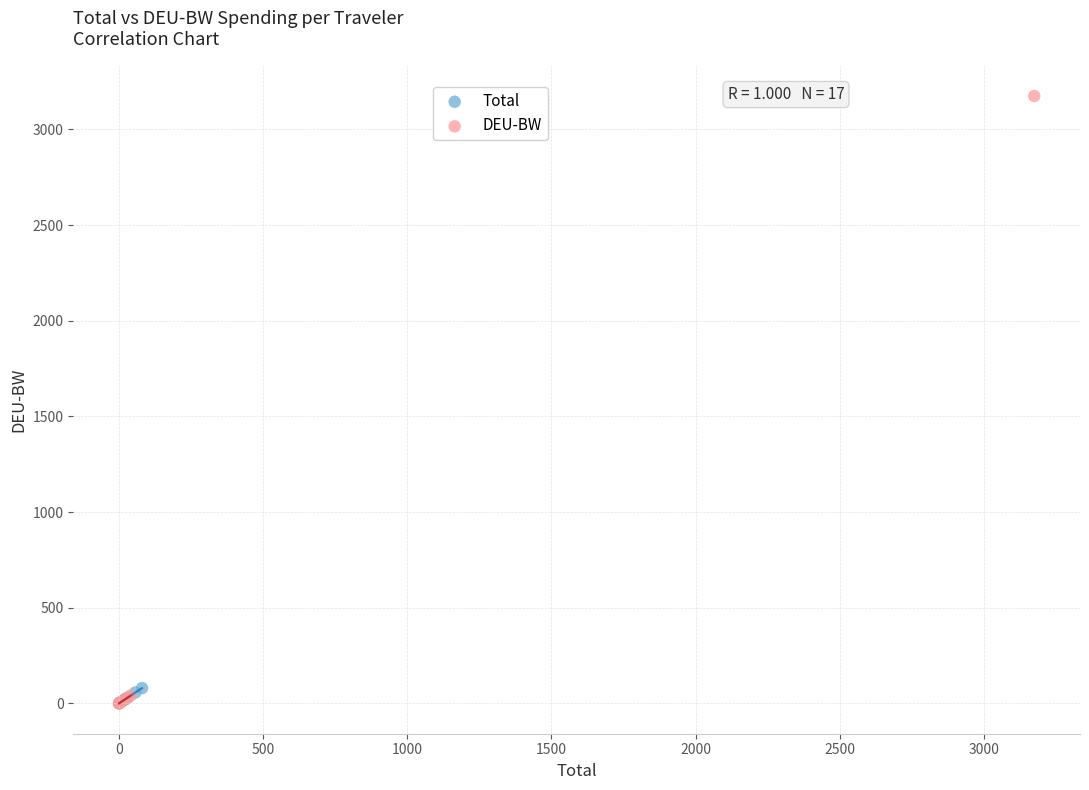

Which series contains the highest Y value?

DEU-BW